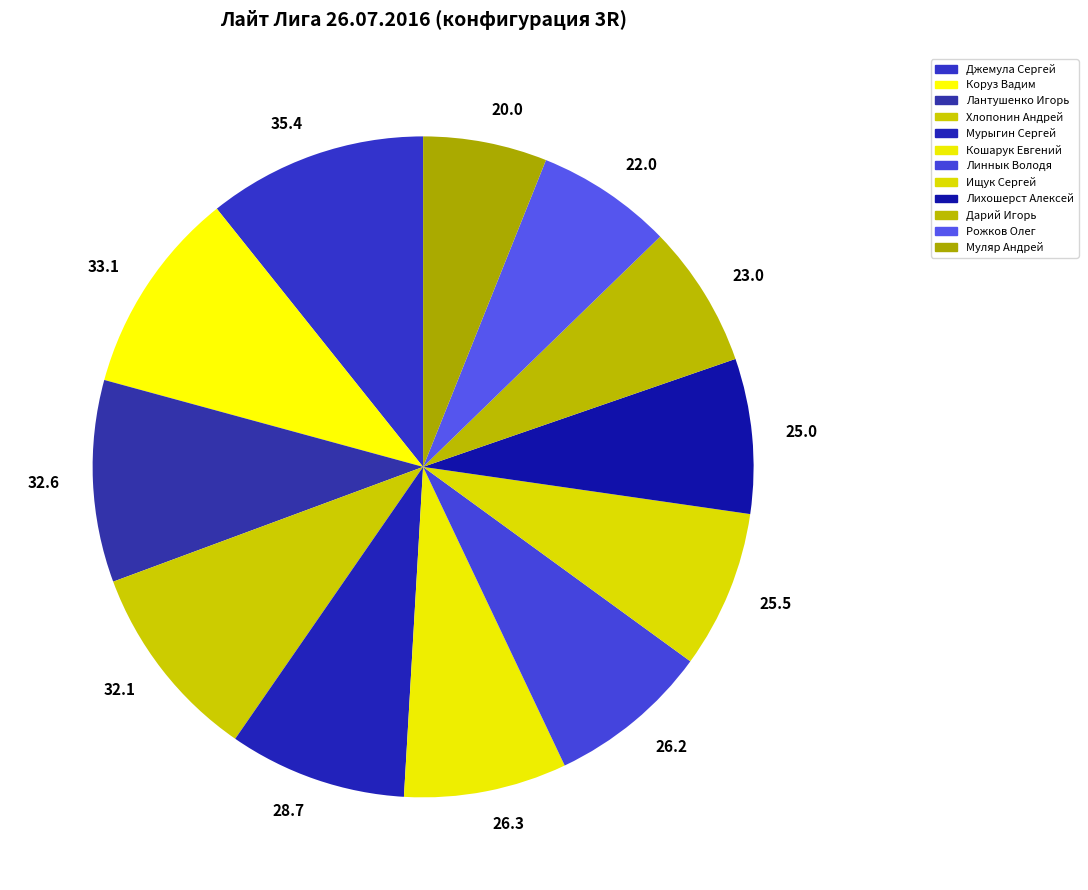

Is Муляр Андрей the majority of the pie?

No